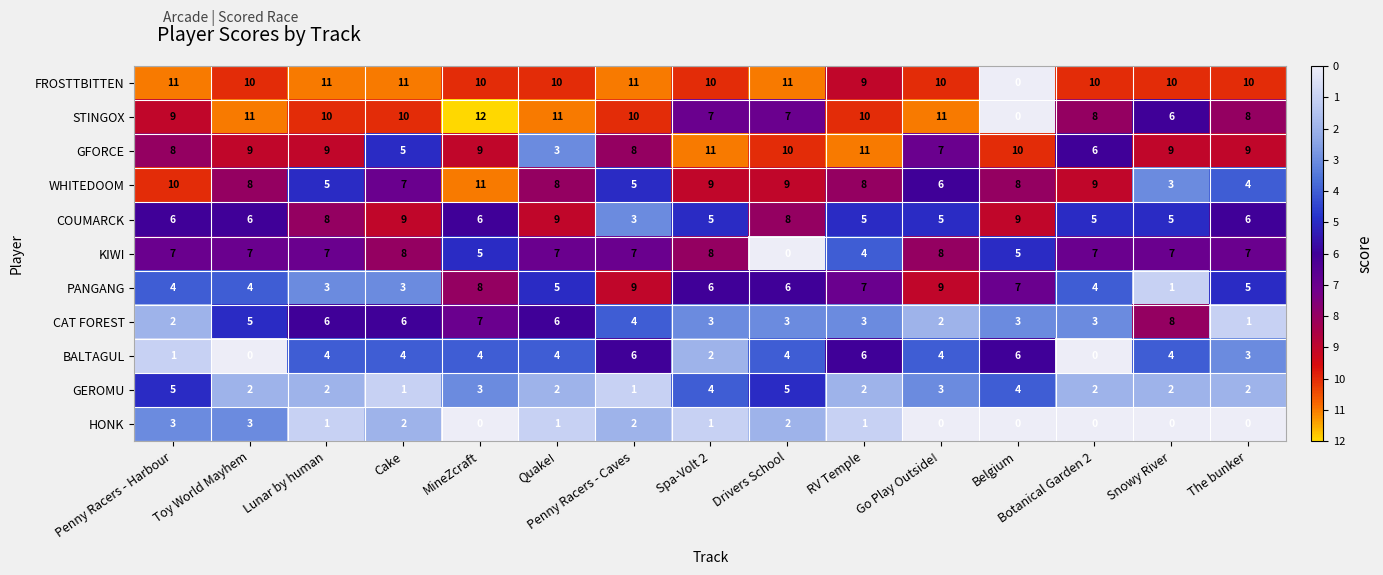

Which series has the largest range (max minus min)?

STINGOX